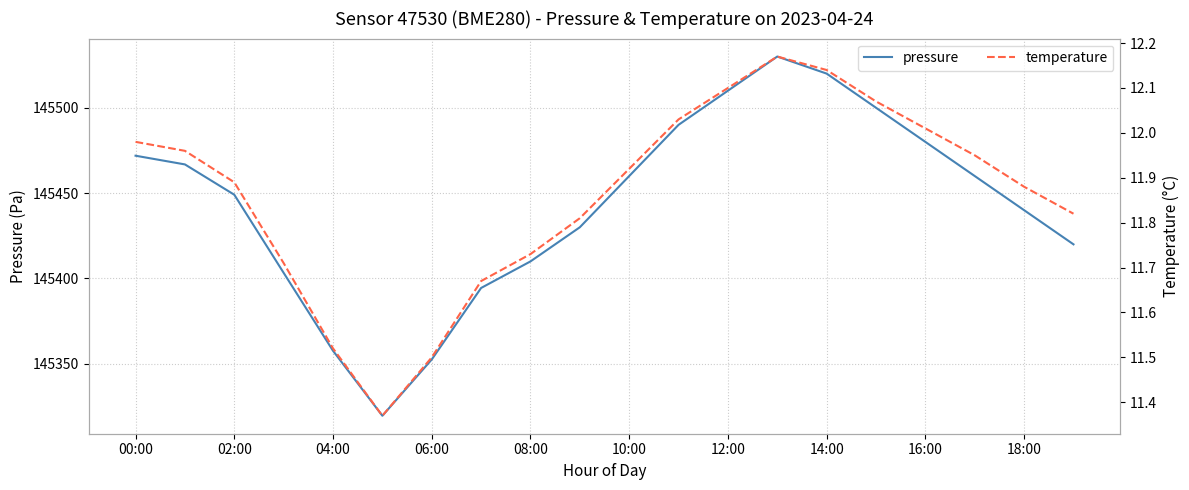

What is the maximum value for pressure?

145530.0